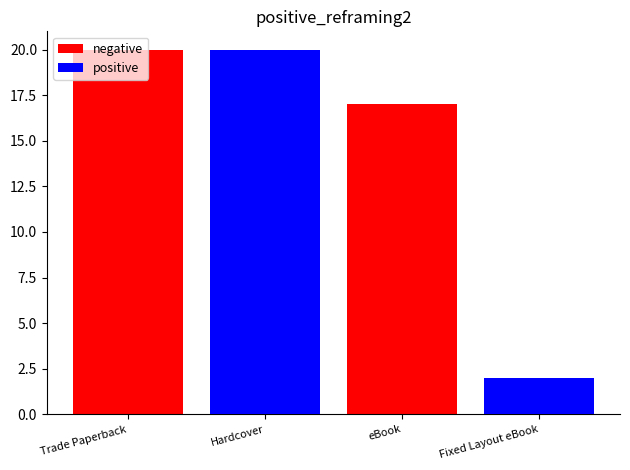

What is the difference between the second highest and minimum values in the positive series?

2